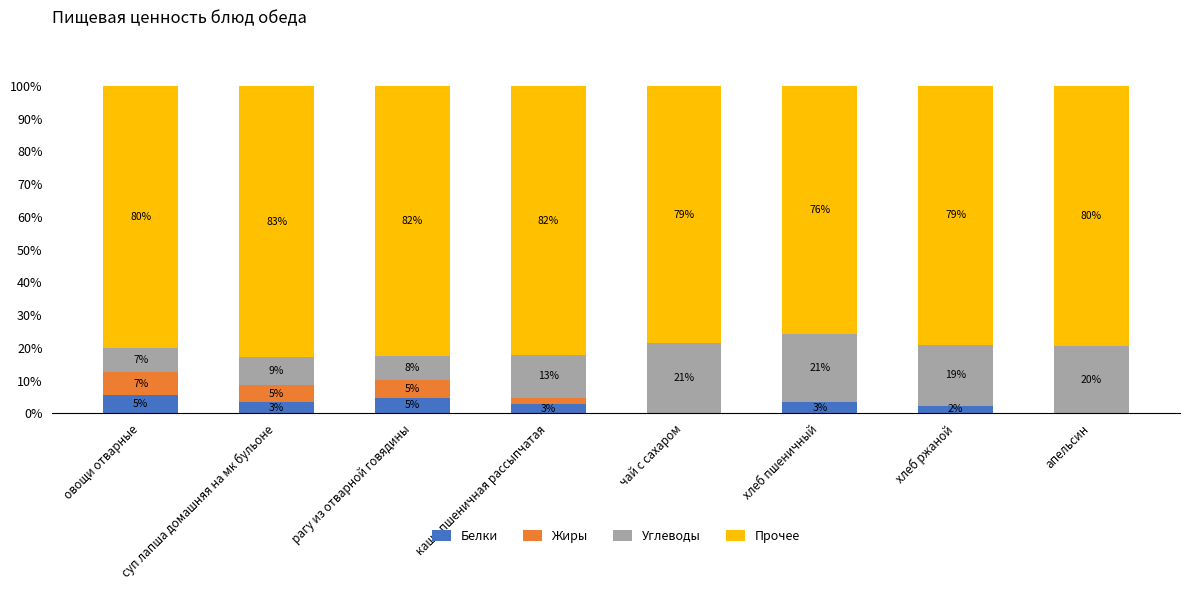

Are the bars grouped side by side (vs. stacked)?

No